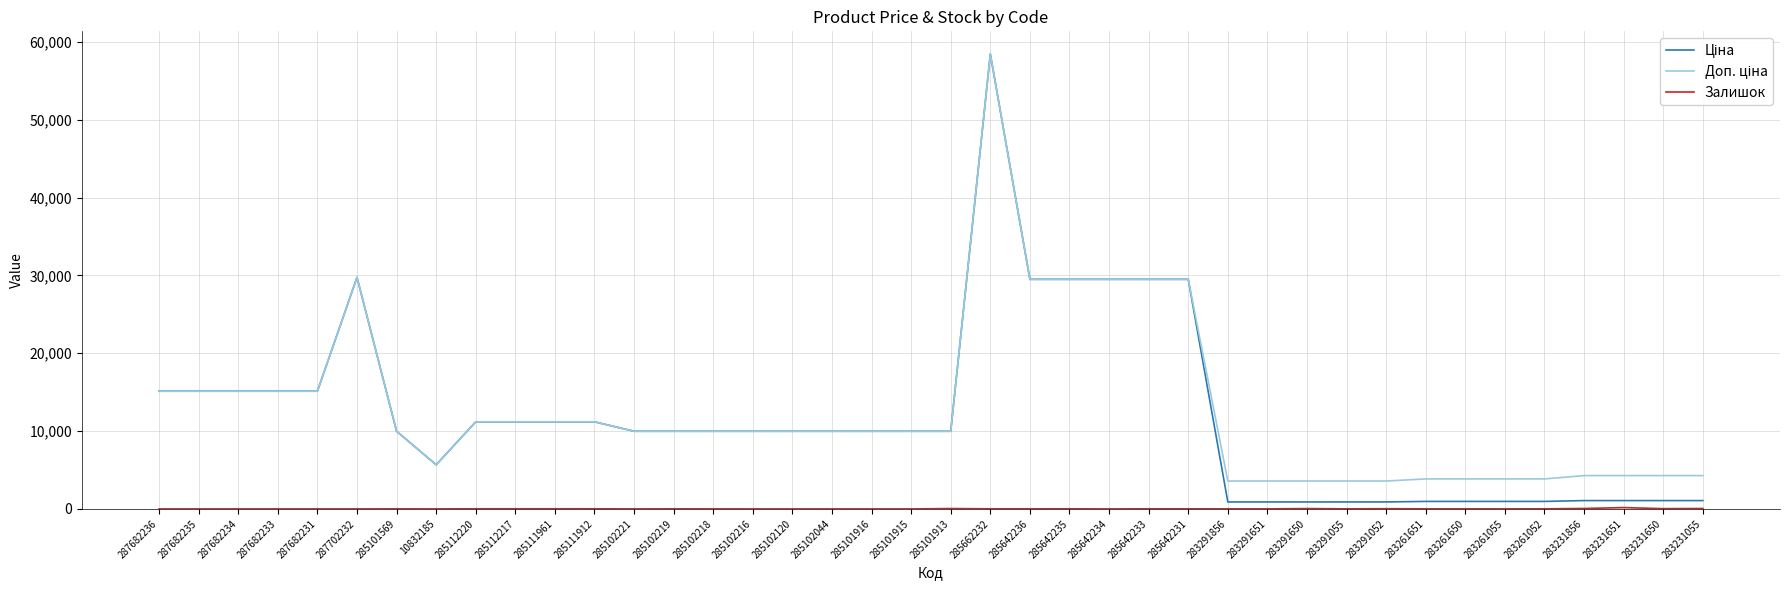

What is the spread (max minus min) of values at 285102216?

9975.0